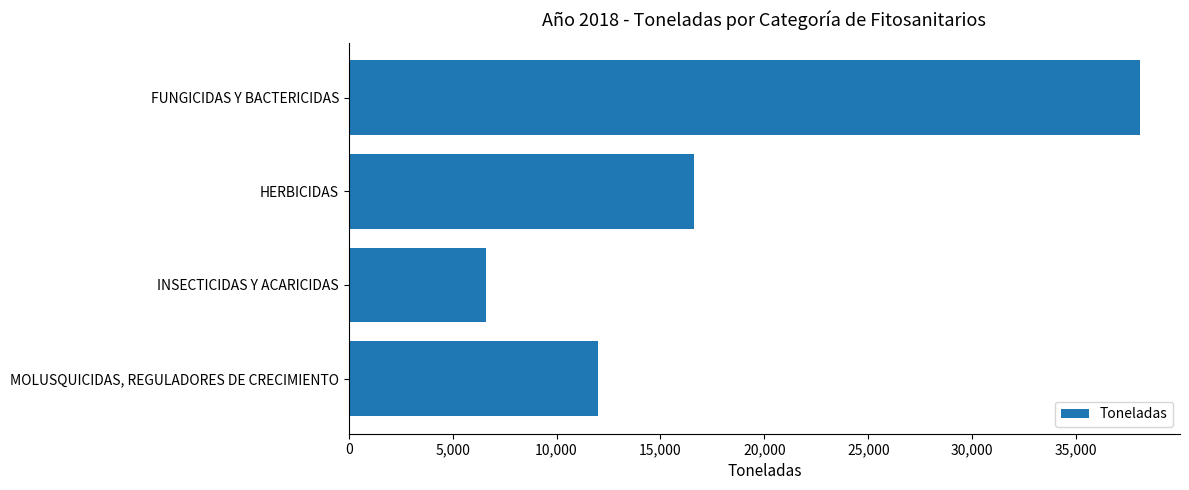

What is the ratio of the value at MOLUSQUICIDAS, REGULADORES DE CRECIMIENTO to the value at FUNGICIDAS Y BACTERICIDAS?

0.3